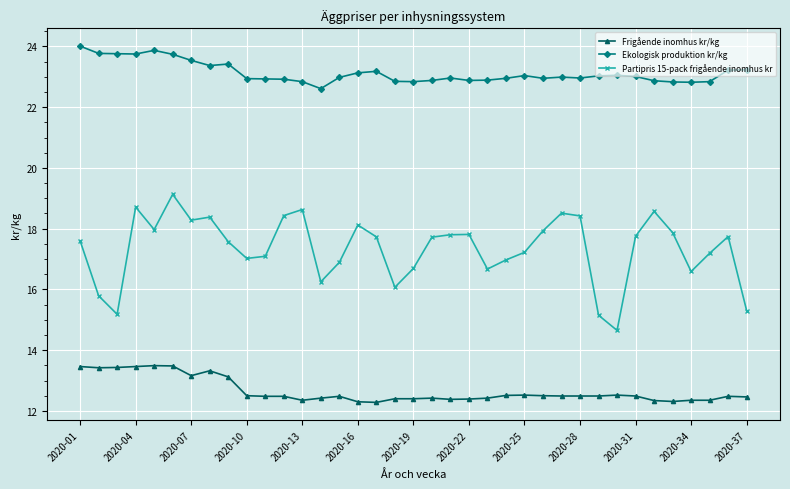

True or false: Frigående inomhus kr/kg and Ekologisk produktion kr/kg cross at least once.

False